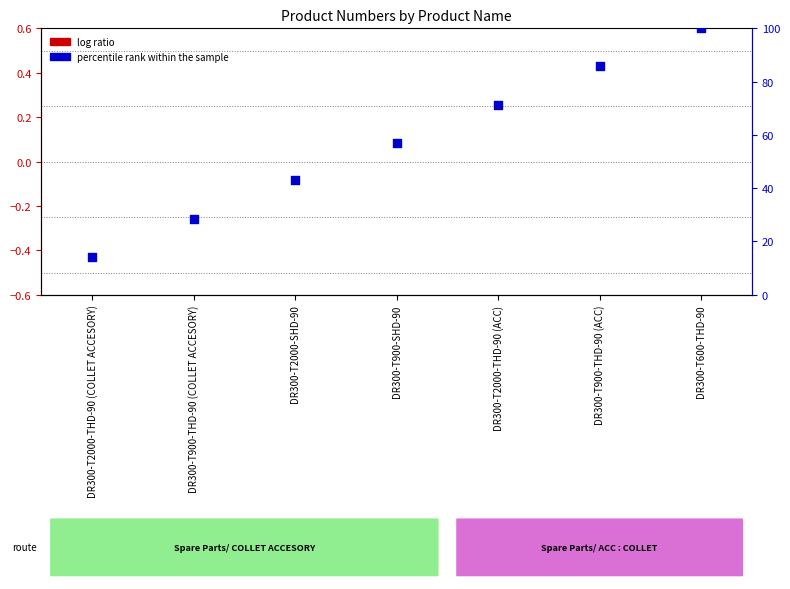

What are all the series names shown in the legend?

log ratio, percentile rank within the sample